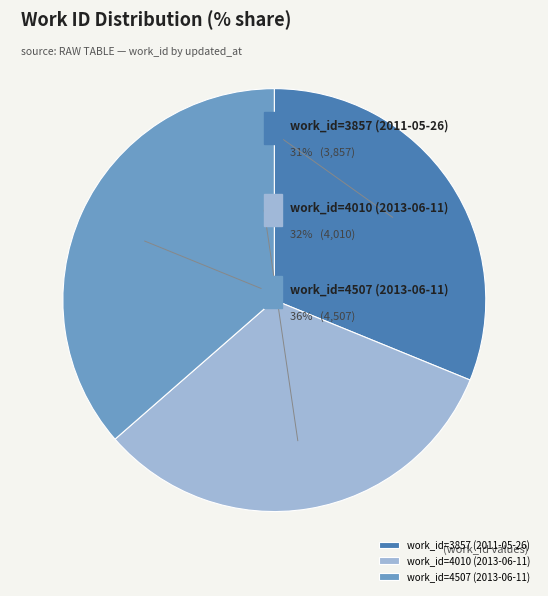

True or false: work_id=4507 (2013-06-11) accounts for 48% of the total.

False